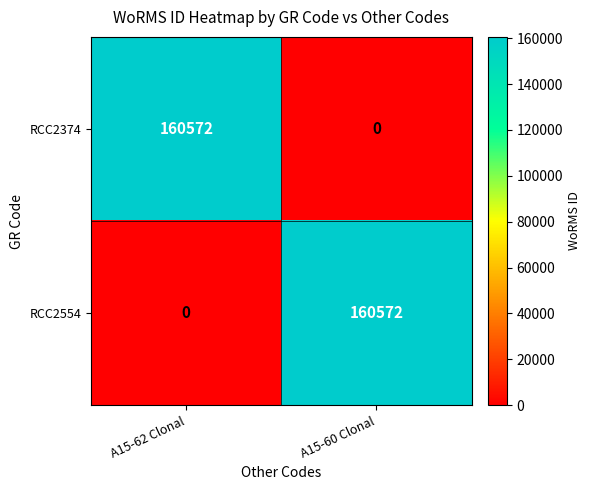

What is the sum of the RCC2554 values at A15-62 Clonal and A15-60 Clonal?

160572